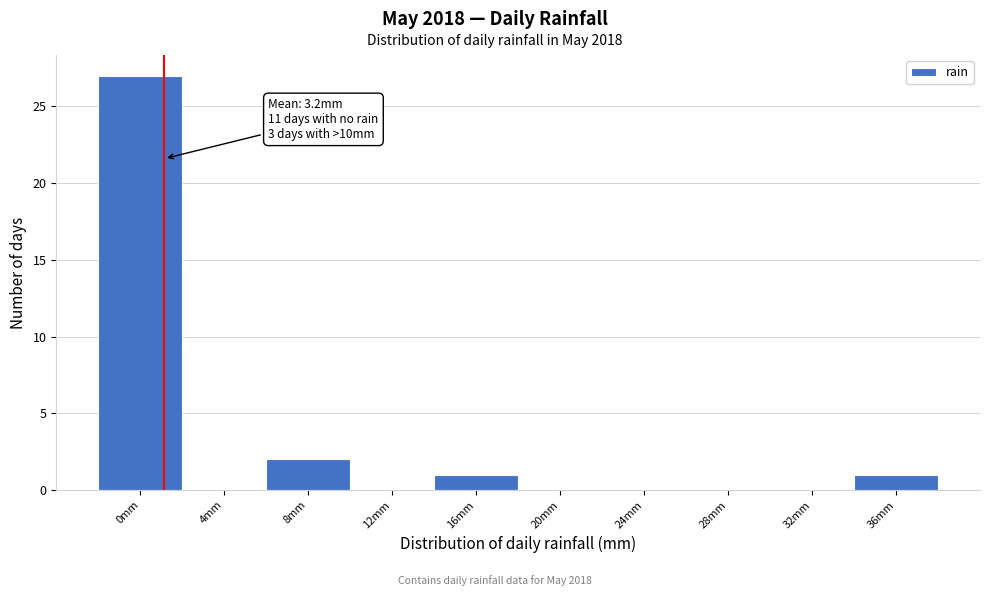

Reading left to right, transcribe all the data shown in this chart.

0mm=27	4mm=0	8mm=2	12mm=0	16mm=1	20mm=0	24mm=0	28mm=0	32mm=0	36mm=1